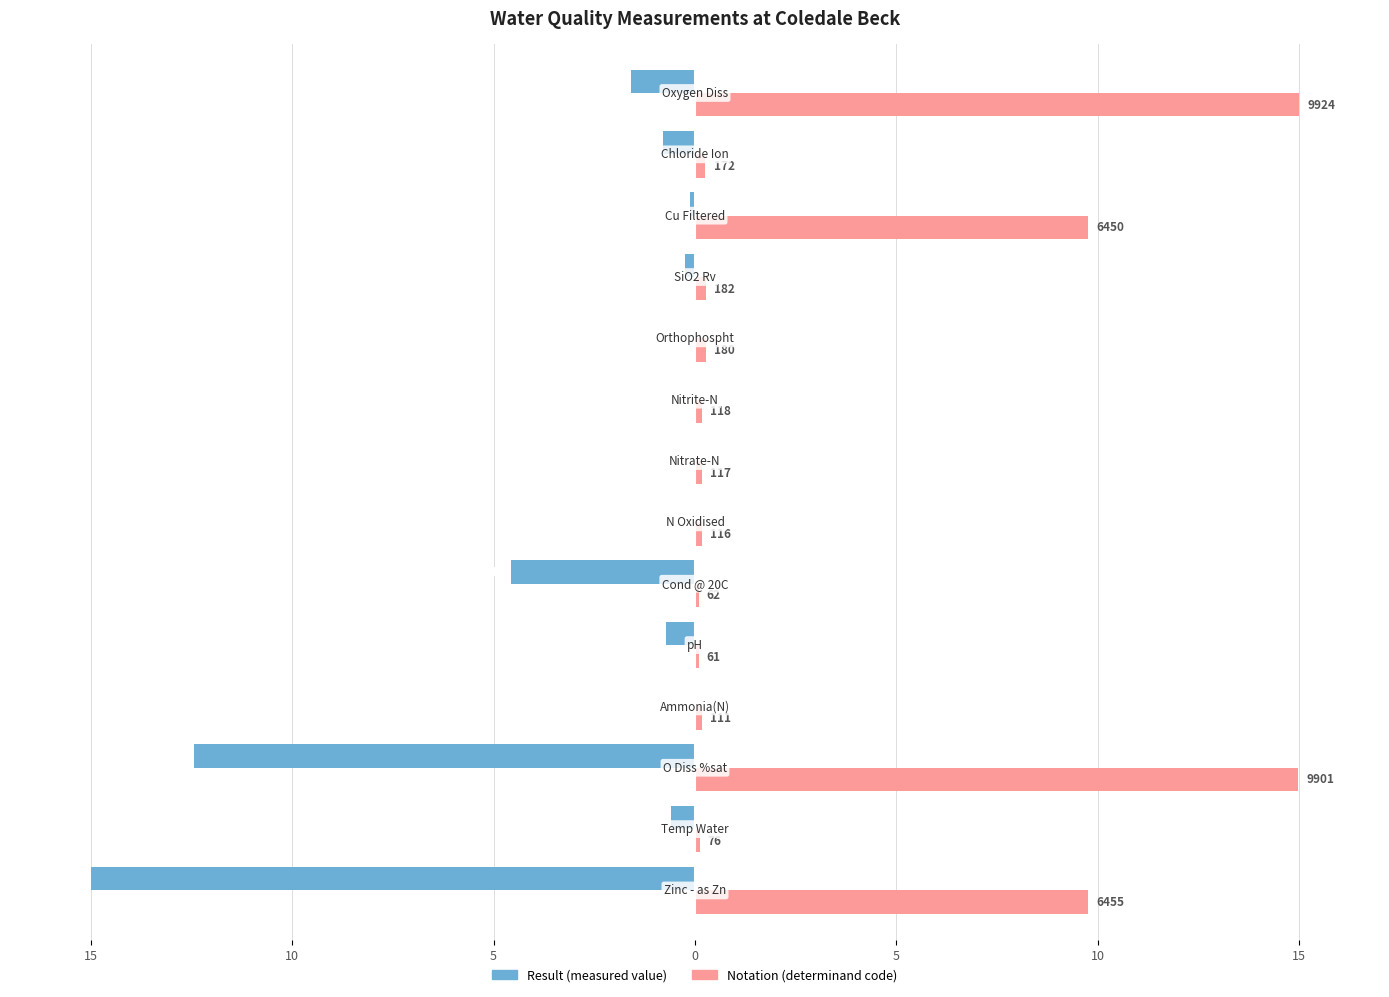

Count the number of data series in this chart.

2